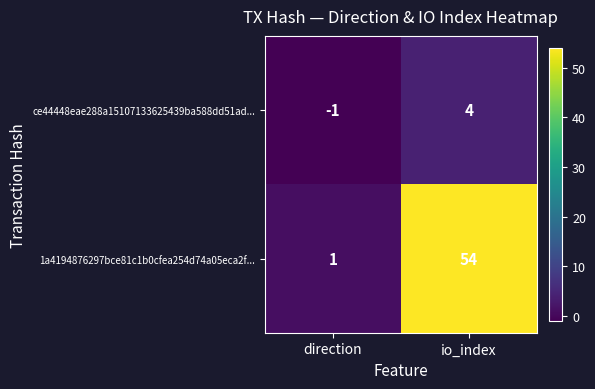

True or false: 1a4194876297bce81c1b0cfea254d74a05eca2f... has a value of 24 at io_index.

False